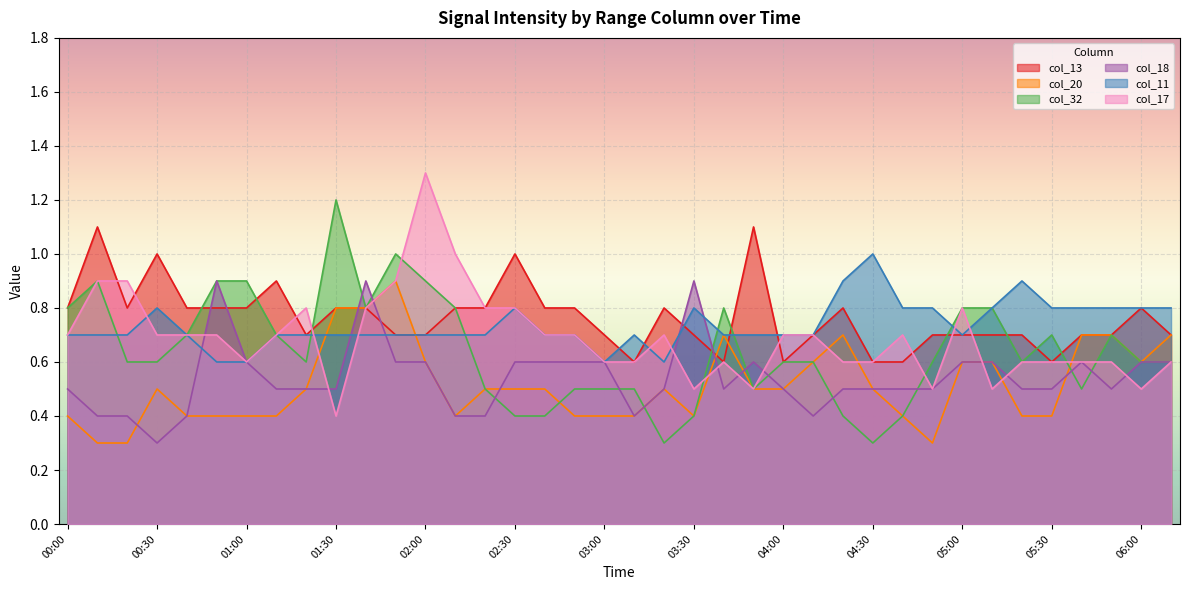

What is the difference between the highest and lowest values at 04:10?

0.3